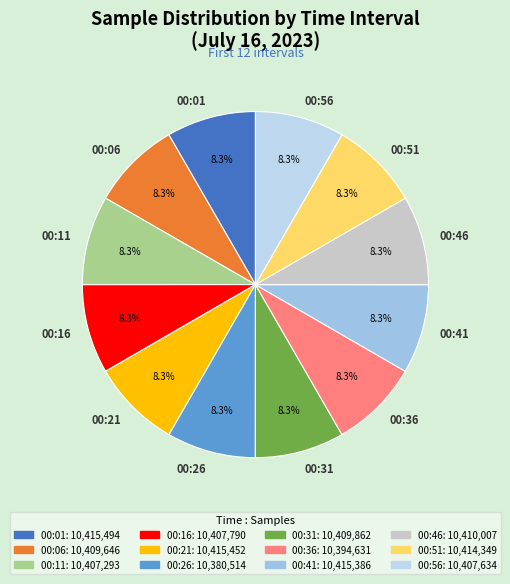

Is there a majority slice in this chart?

No